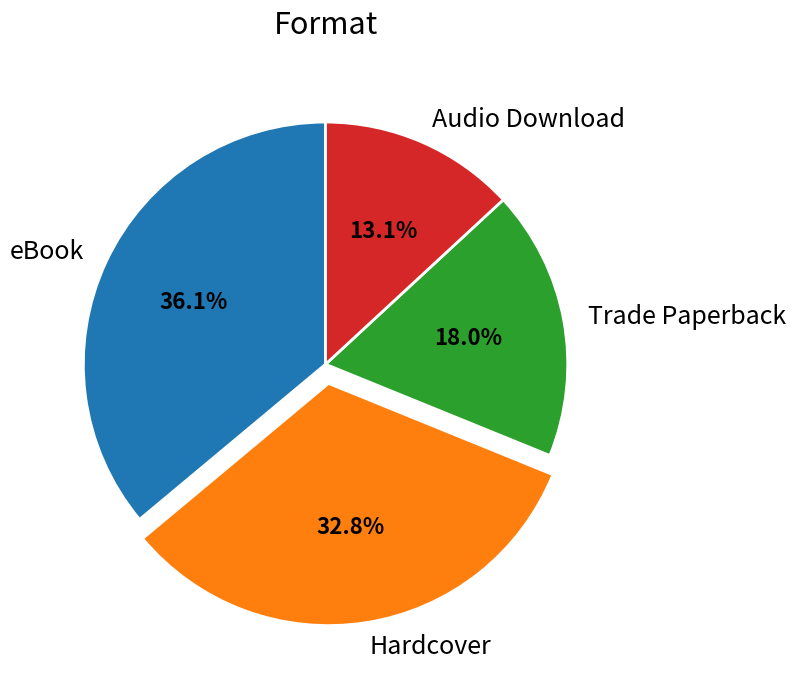

Is it true that Hardcover is 19% of the pie?

False